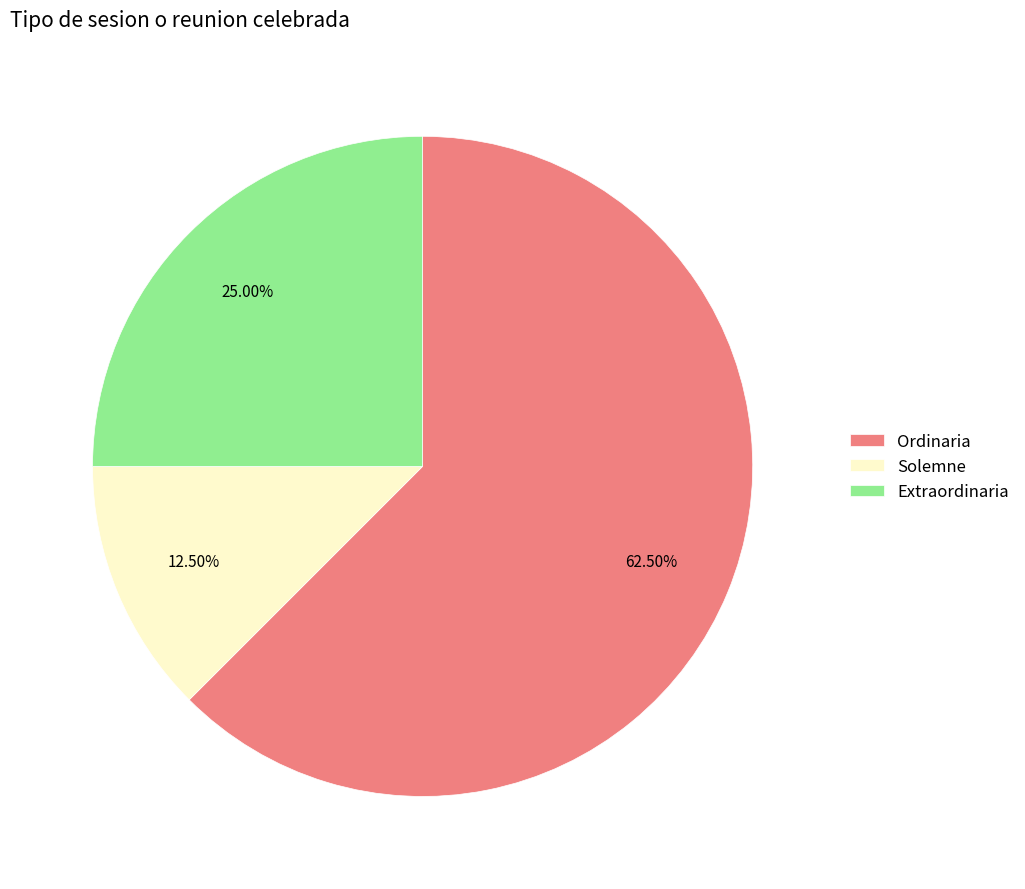

To the nearest percent, what is the difference between the largest and smallest slice percentages?

50%